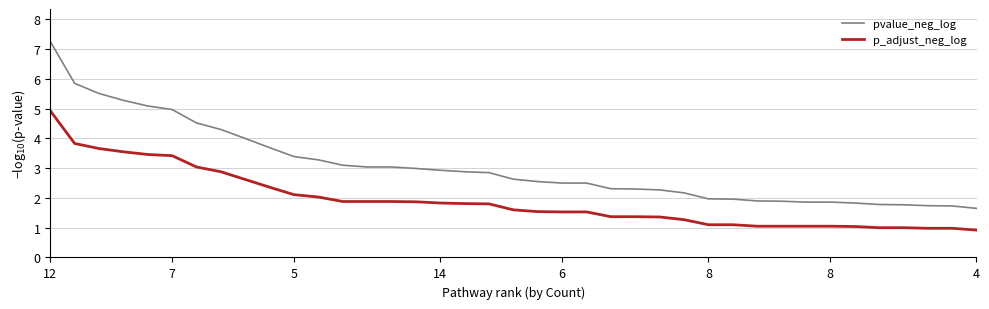

Which series has the largest total across all categories?

pvalue_neg_log